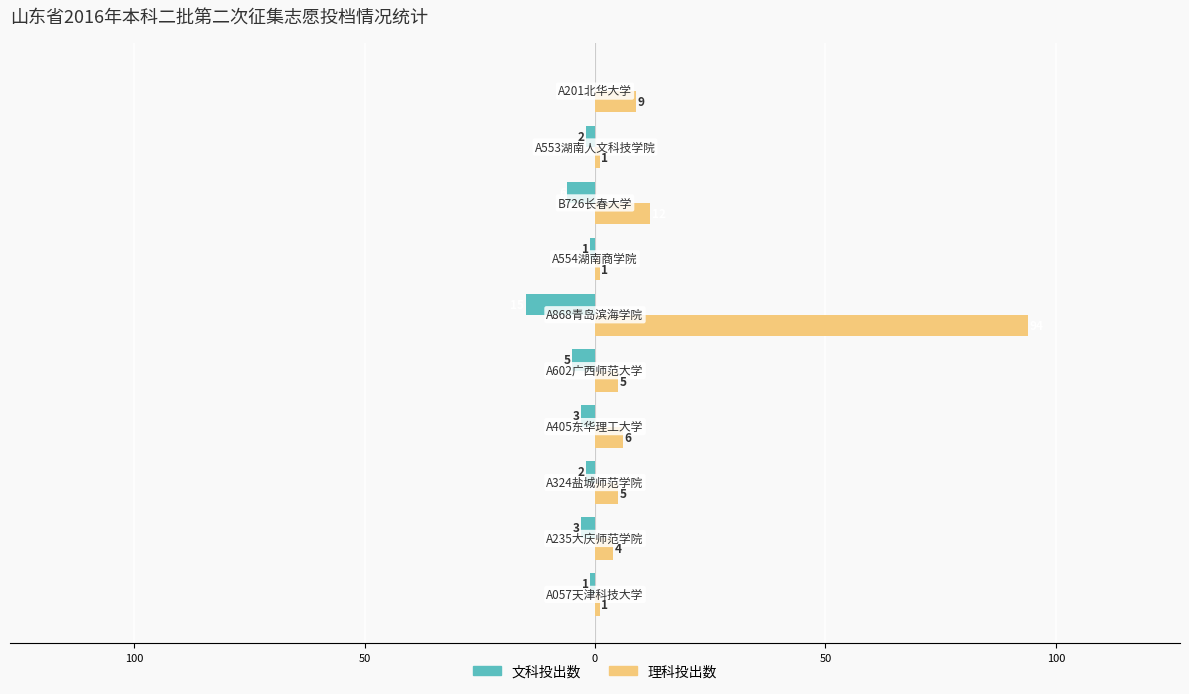

Which series has the largest total across all categories?

理科投出数